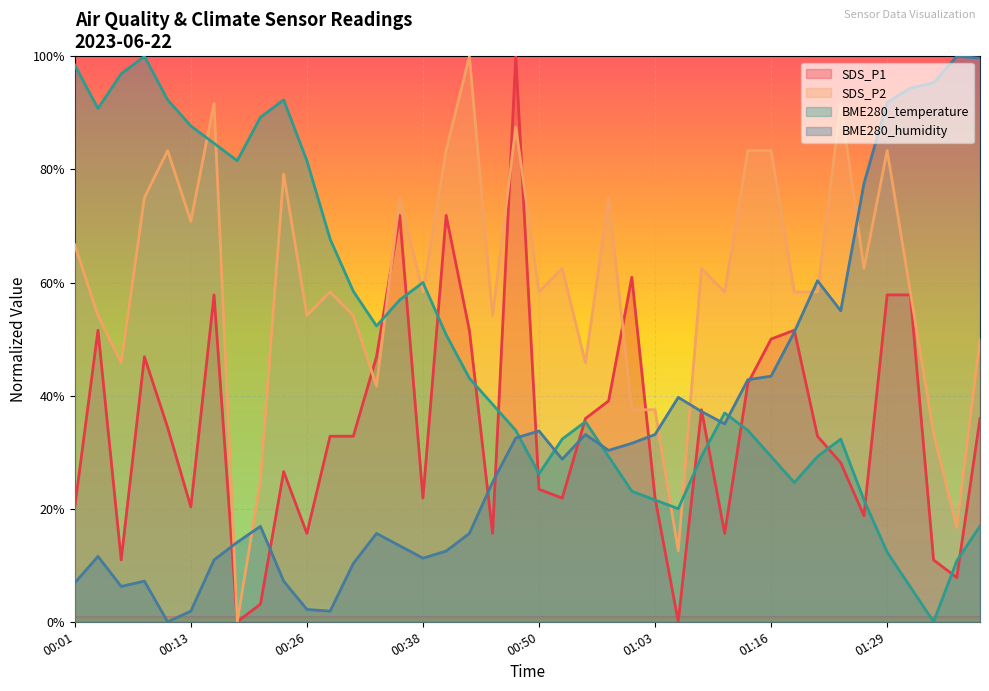

Which series has the widest spread of values?

SDS_P1